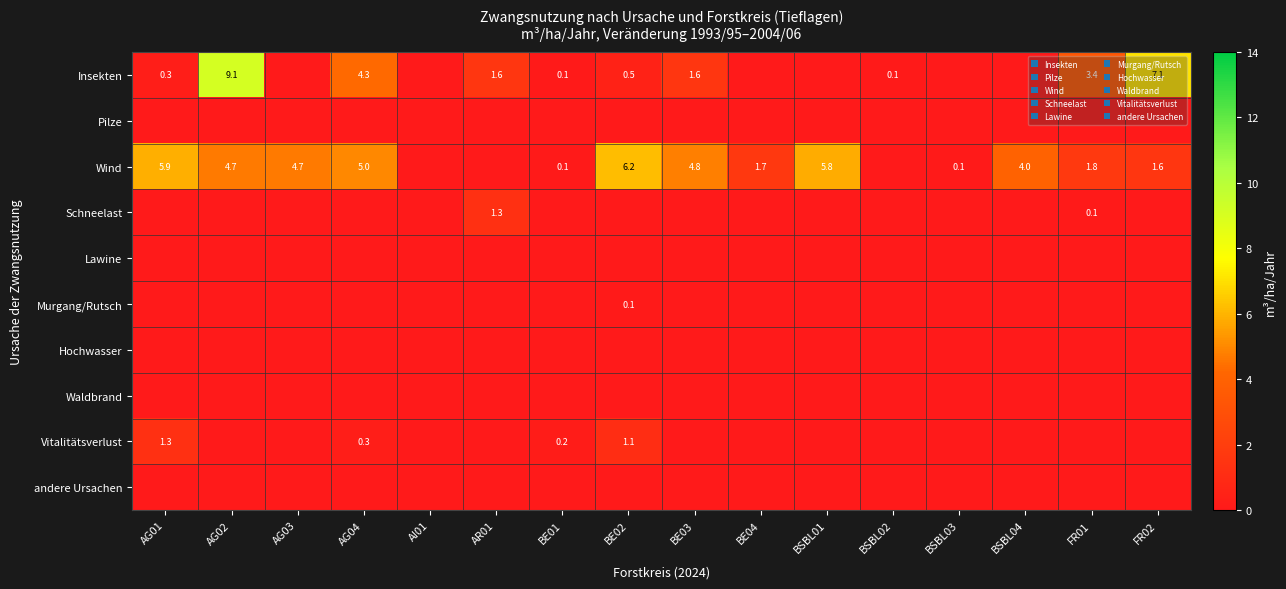

Between BSBL04 and AG01, which is larger?

AG01